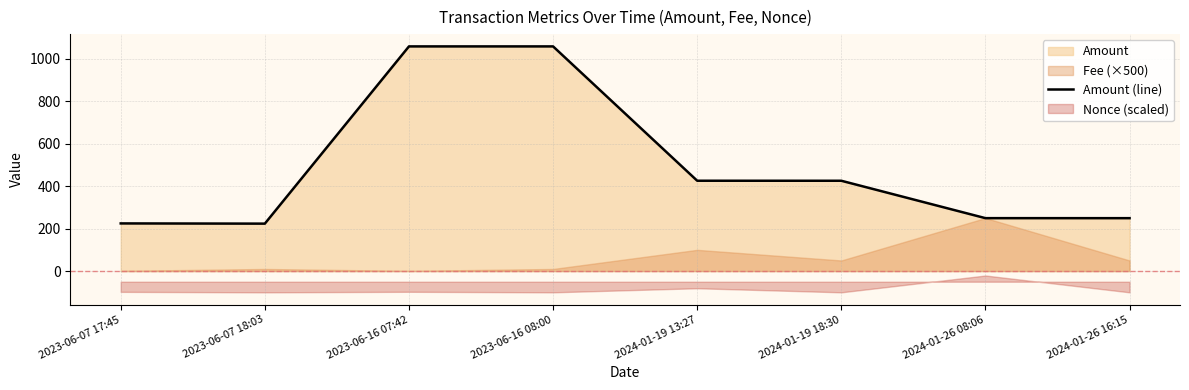

List the labels in order of value, smallest first.

2023-06-07 18:03, 2023-06-07 17:45, 2024-01-26 16:15, 2024-01-26 08:06, 2024-01-19 18:30, 2024-01-19 13:27, 2023-06-16 08:00, 2023-06-16 07:42